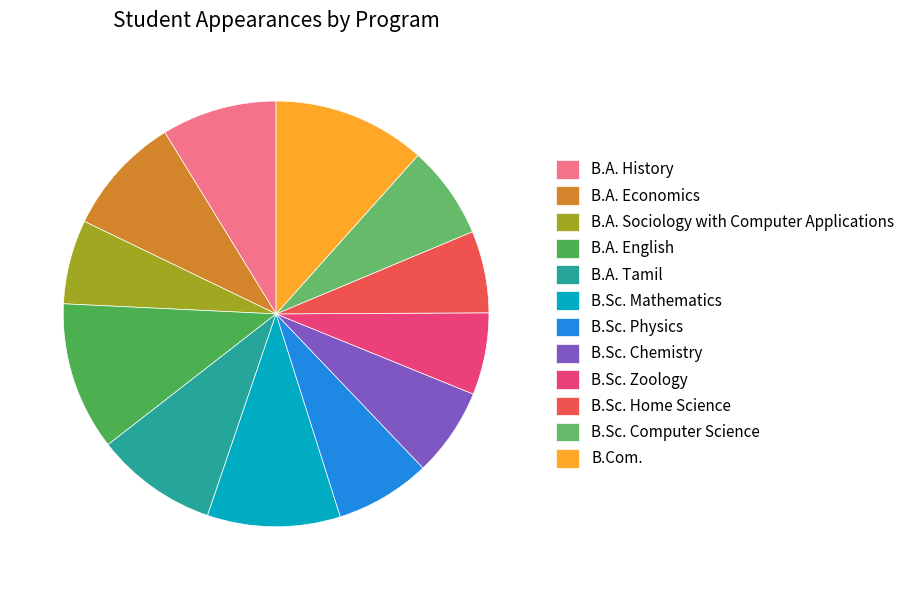

How many segments does this pie chart have?

12